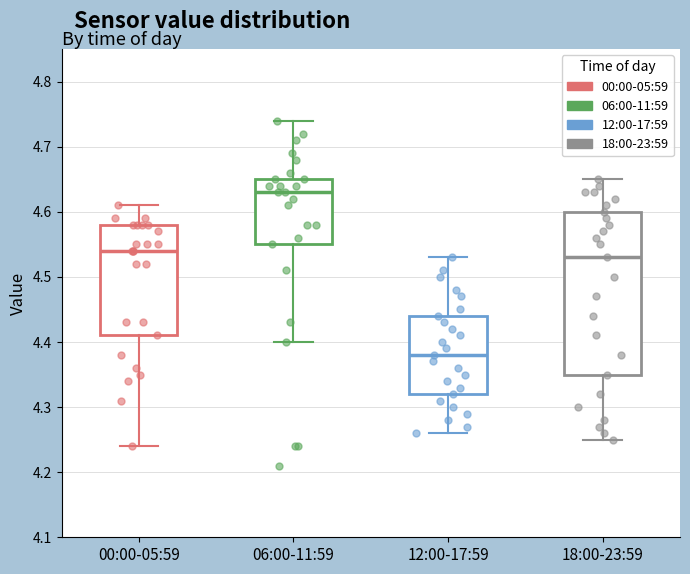

Which box is the tallest, from its lower edge to its upper edge?

18:00-23:59